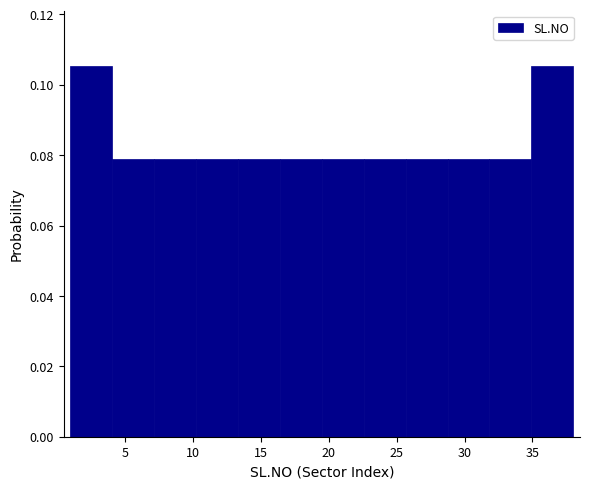

Reading left to right, list every bar in this chart as the range it spans on the x-axis followed by its height. Neither the bar edges nor the heights are printed on the chart, so give them approximately, as read against the axes.

1.0 to 4.0: 0.106
4.0 to 7.0: 0.078
7.0 to 10.5: 0.078
10.5 to 13.5: 0.078
13.5 to 16.5: 0.078
16.5 to 19.5: 0.078
19.5 to 22.5: 0.078
22.5 to 25.5: 0.078
25.5 to 29.0: 0.078
29.0 to 32.0: 0.078
32.0 to 35.0: 0.078
35.0 to 38.0: 0.106